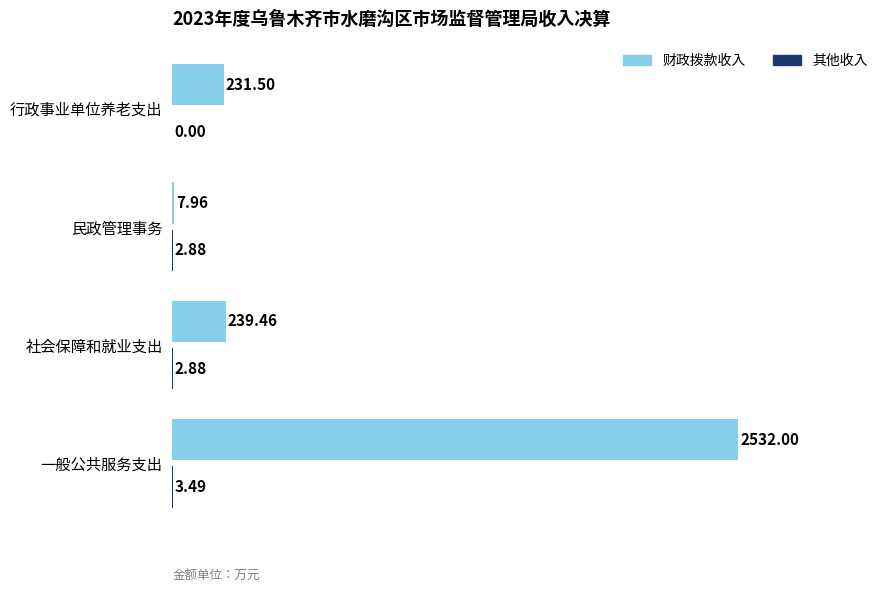

Between 一般公共服务支出 and 社会保障和就业支出, which series saw the biggest shift?

财政拨款收入